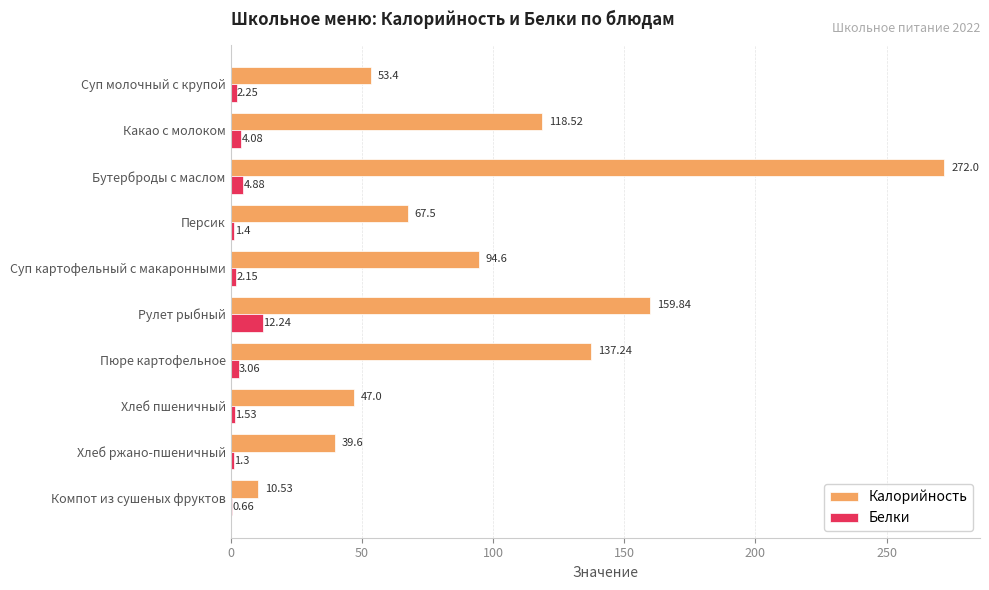

At which category does the chart reach its peak across all series?

Бутерброды с маслом